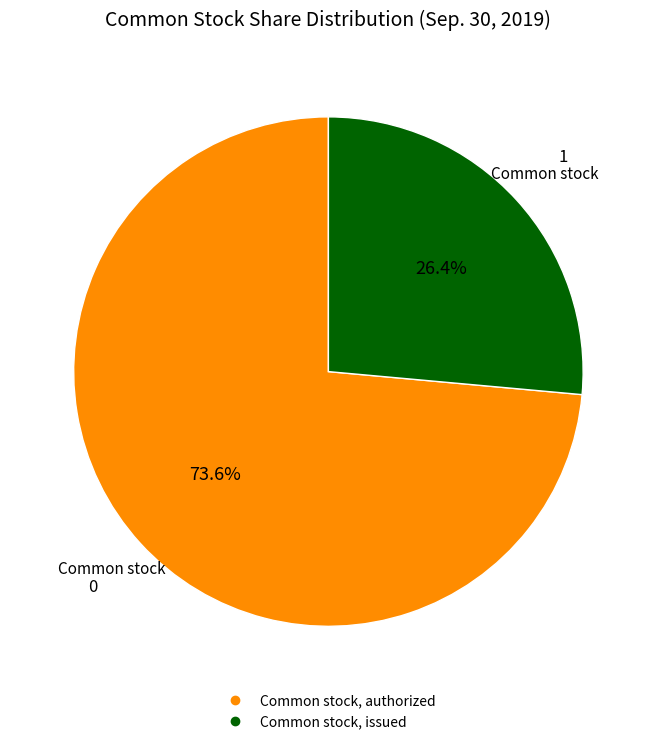

What percentage is the Common stock, authorized slice, to the nearest percent?

74%